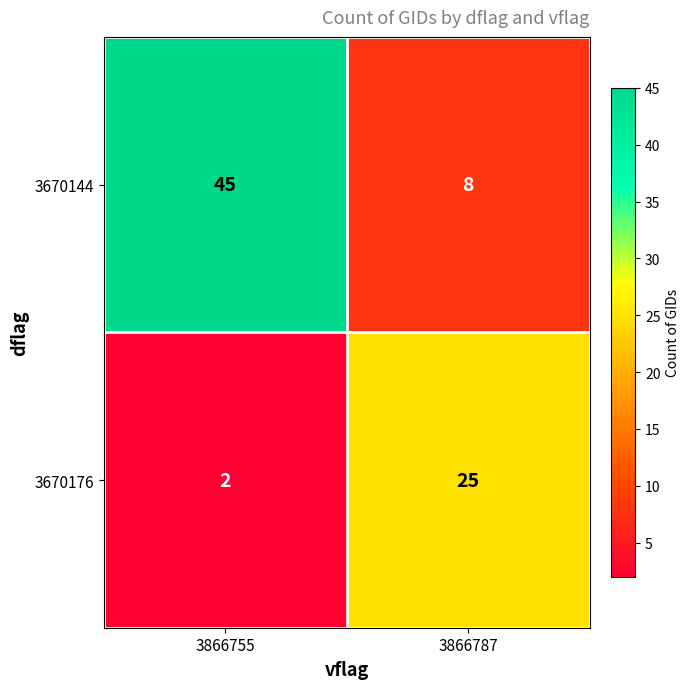

At 3866787, list the series in order from smallest to largest.

3670144, 3670176